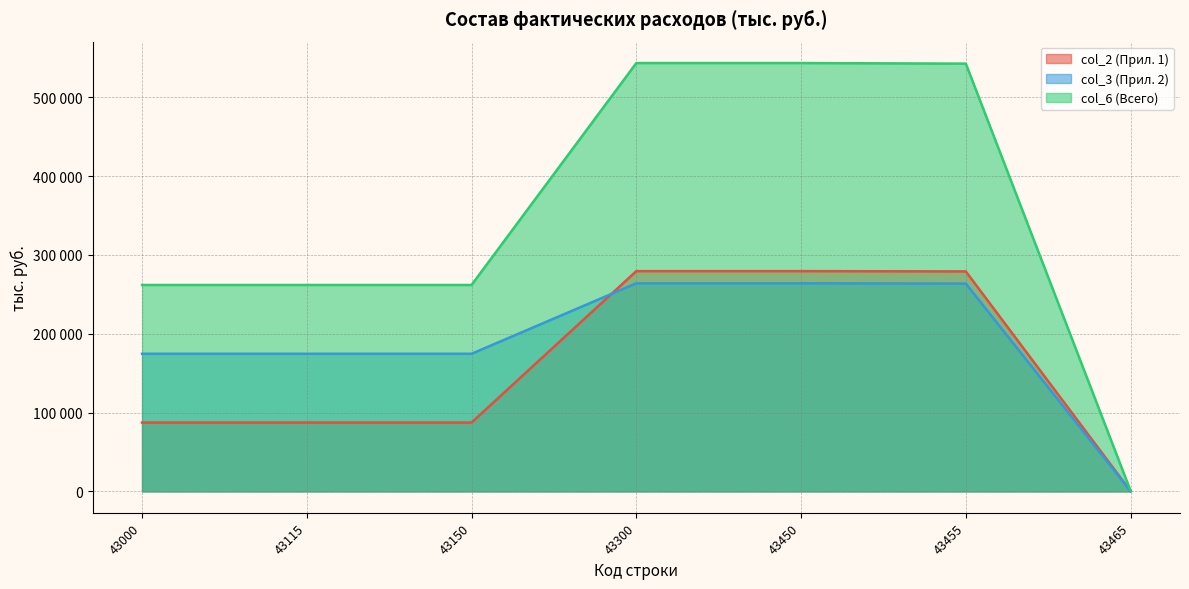

What is the sum of all col_6 values?

2415609